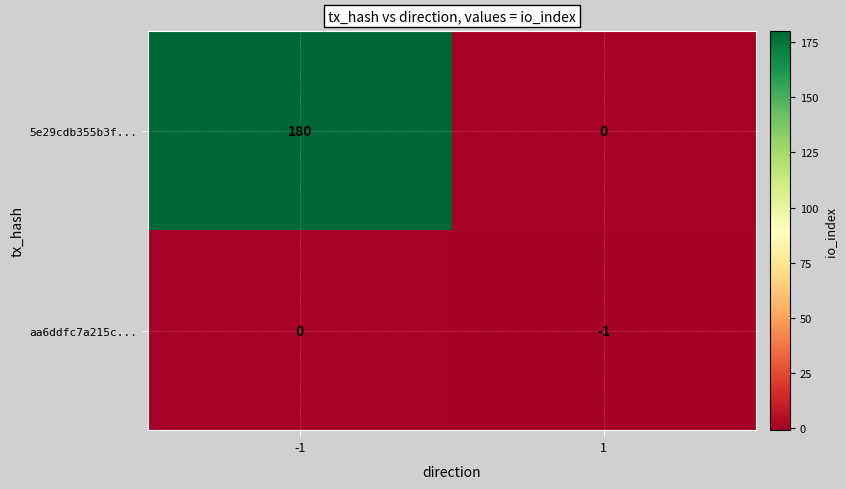

What is the maximum value for 5e29cdb355b3f...?

180